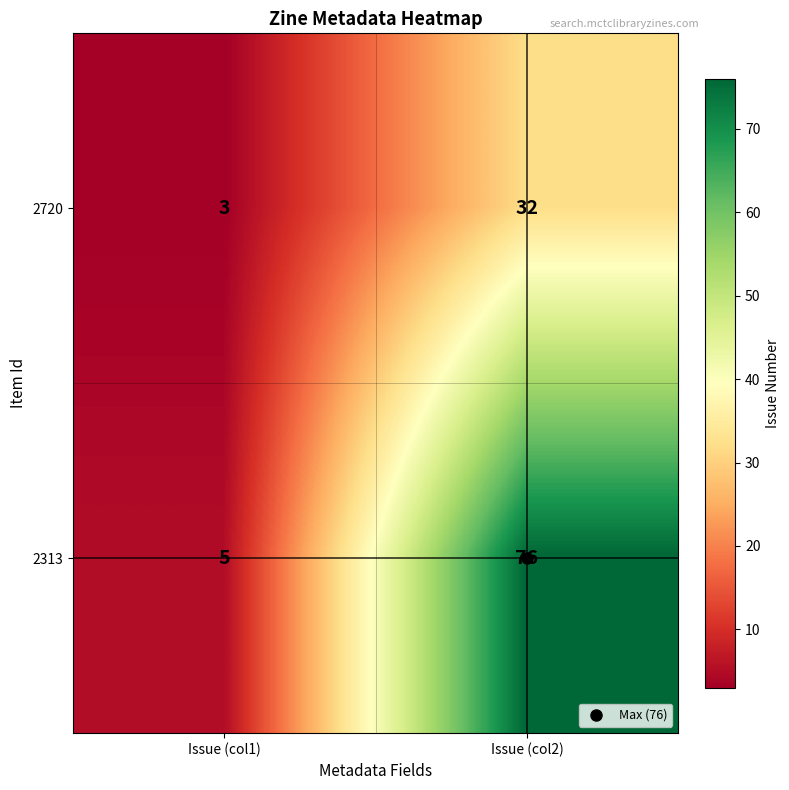

What is the sum of the 2720 values at Issue (col2) and Issue (col1)?

35